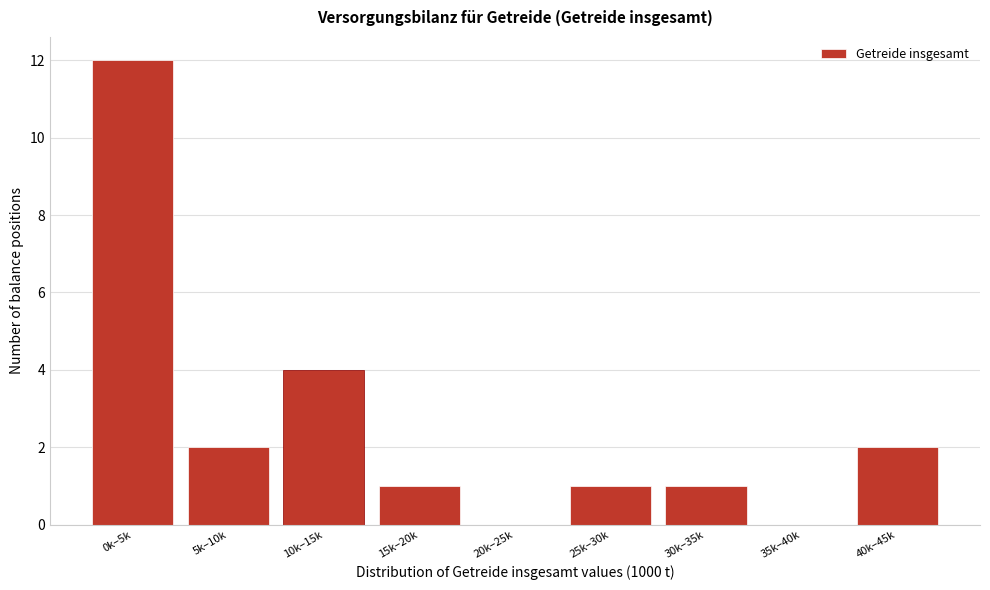

Reading left to right, extract all data points from this chart.

0k–5k=12	5k–10k=2	10k–15k=4	15k–20k=1	20k–25k=0	25k–30k=1	30k–35k=1	35k–40k=0	40k–45k=2